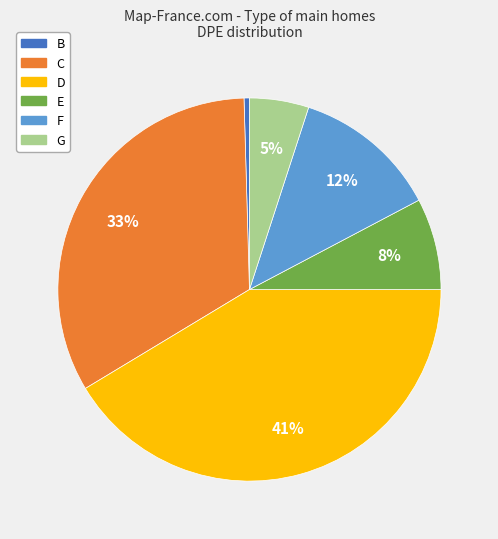

The E slice represents 20% of the pie. True or false?

False